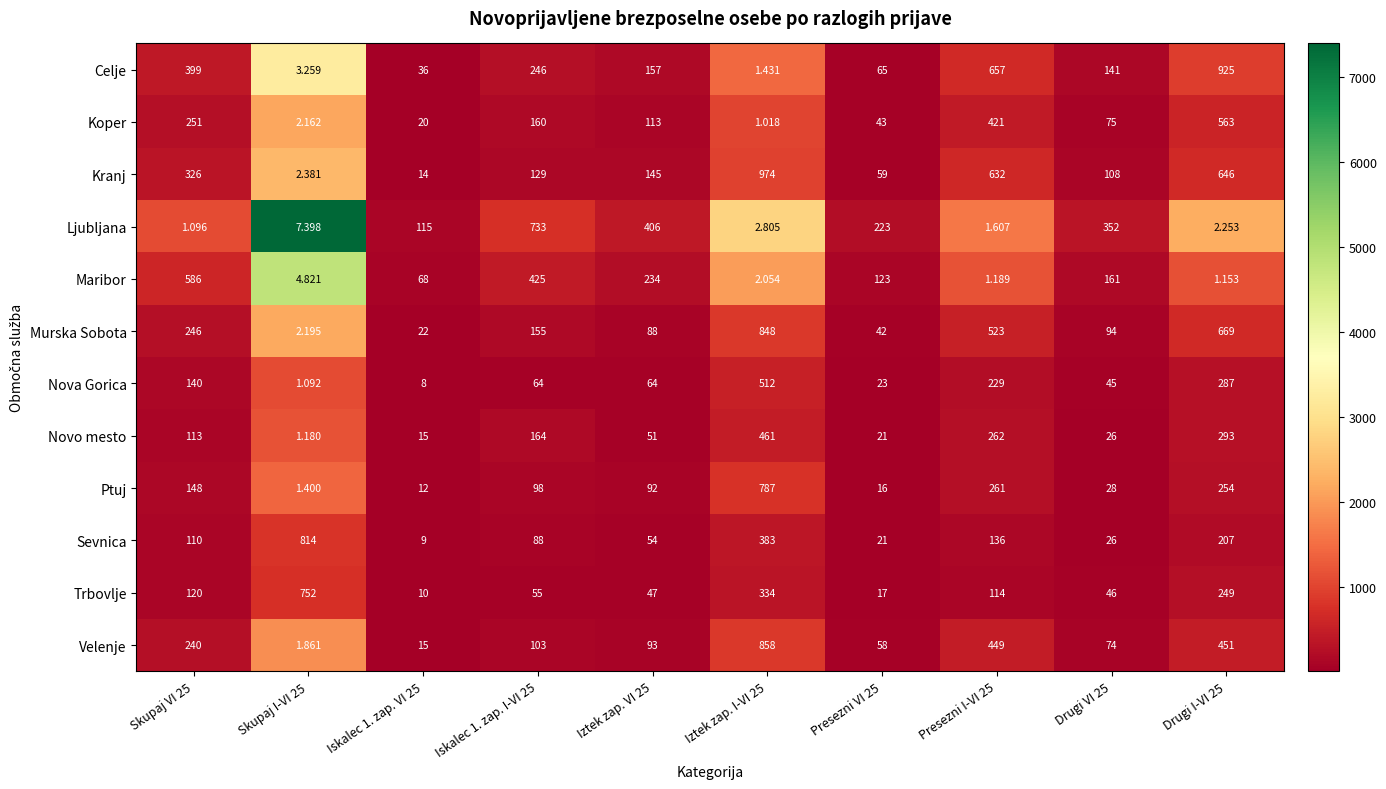

Rank the series by their maximum value, from highest to lowest.

Kranj, Celje, Velenje, Murska Sobota, Sevnica, Ptuj, Trbovlje, Ljubljana, Maribor, Koper, Nova Gorica, Novo mesto